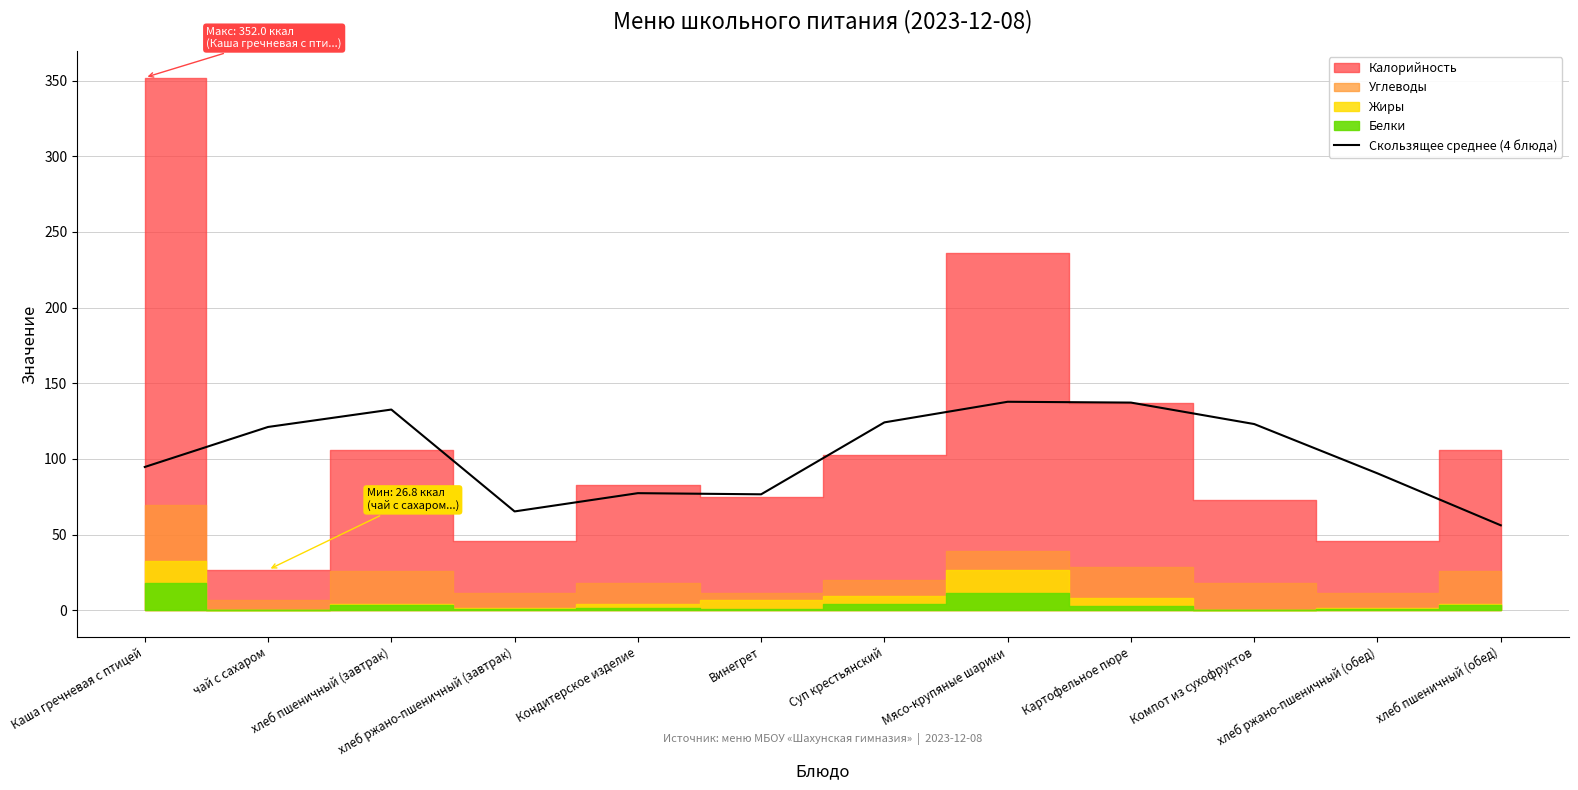

What is the maximum value for Скользящее среднее (4 блюда)?

137.8